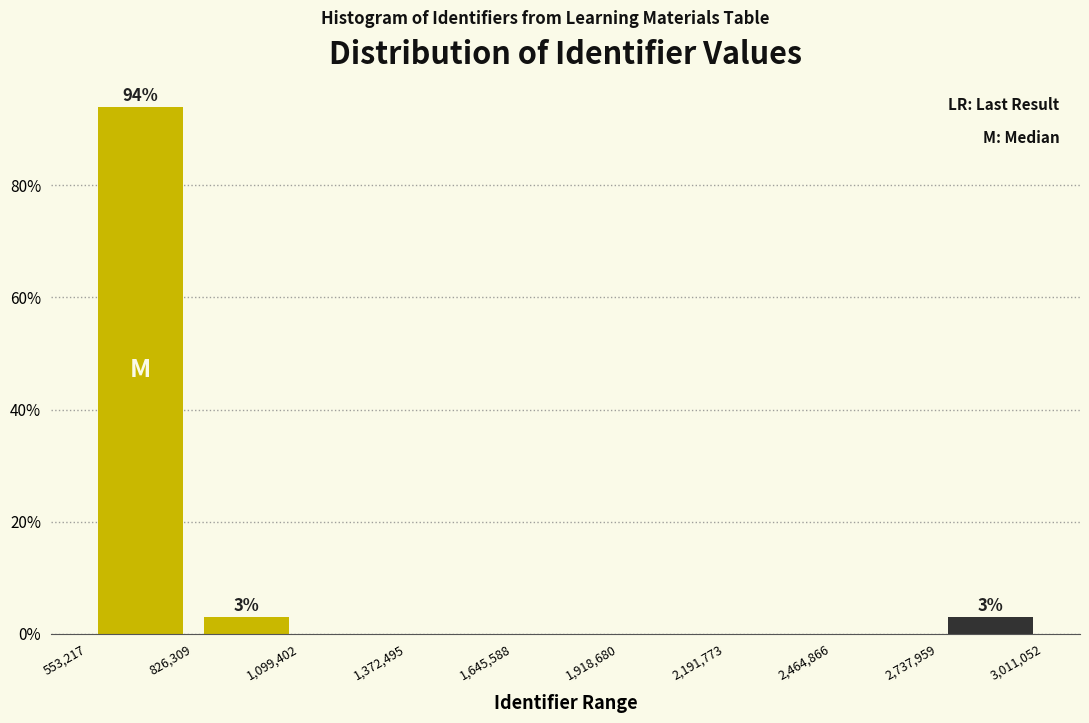

Which range on the x-axis has the tallest bar?

553,217 to 826,309